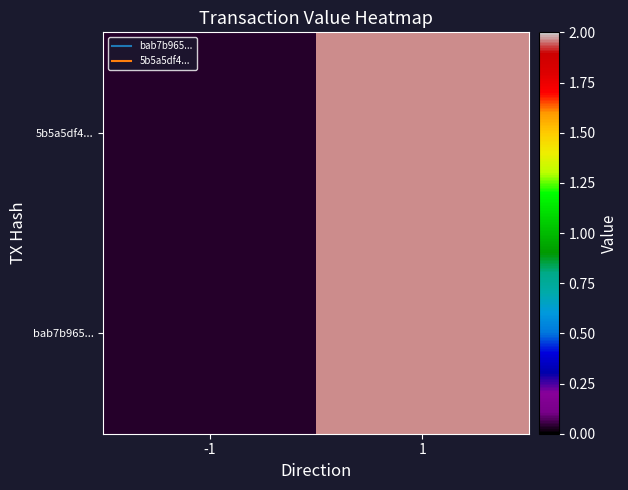

At how many categories does at least one series exceed 0?

2